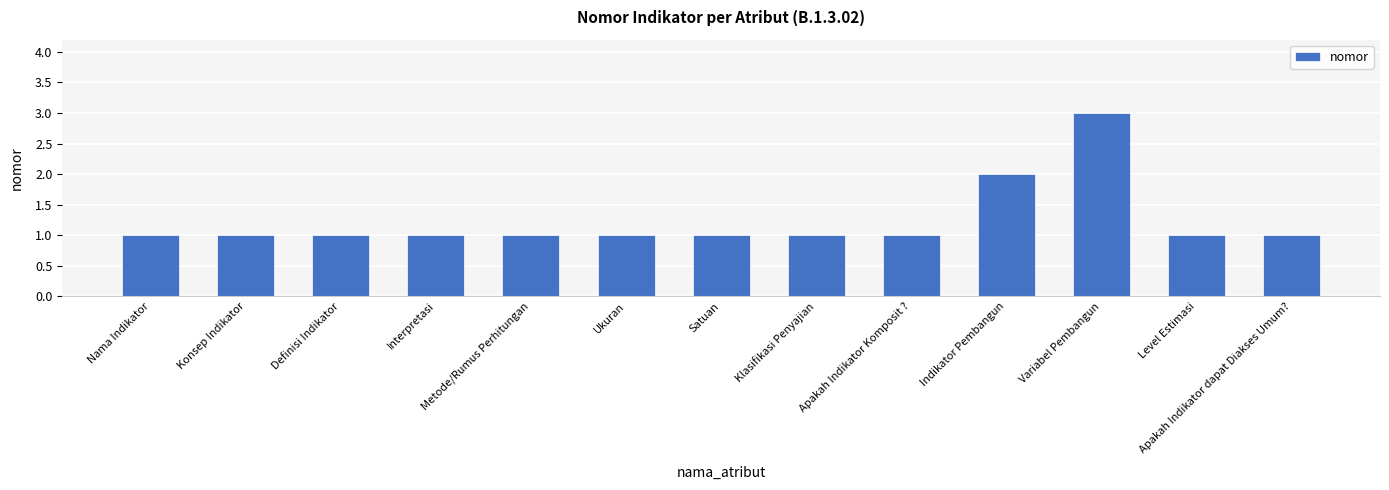

What is the label of the 5th bar from the right?

Apakah Indikator Komposit ?